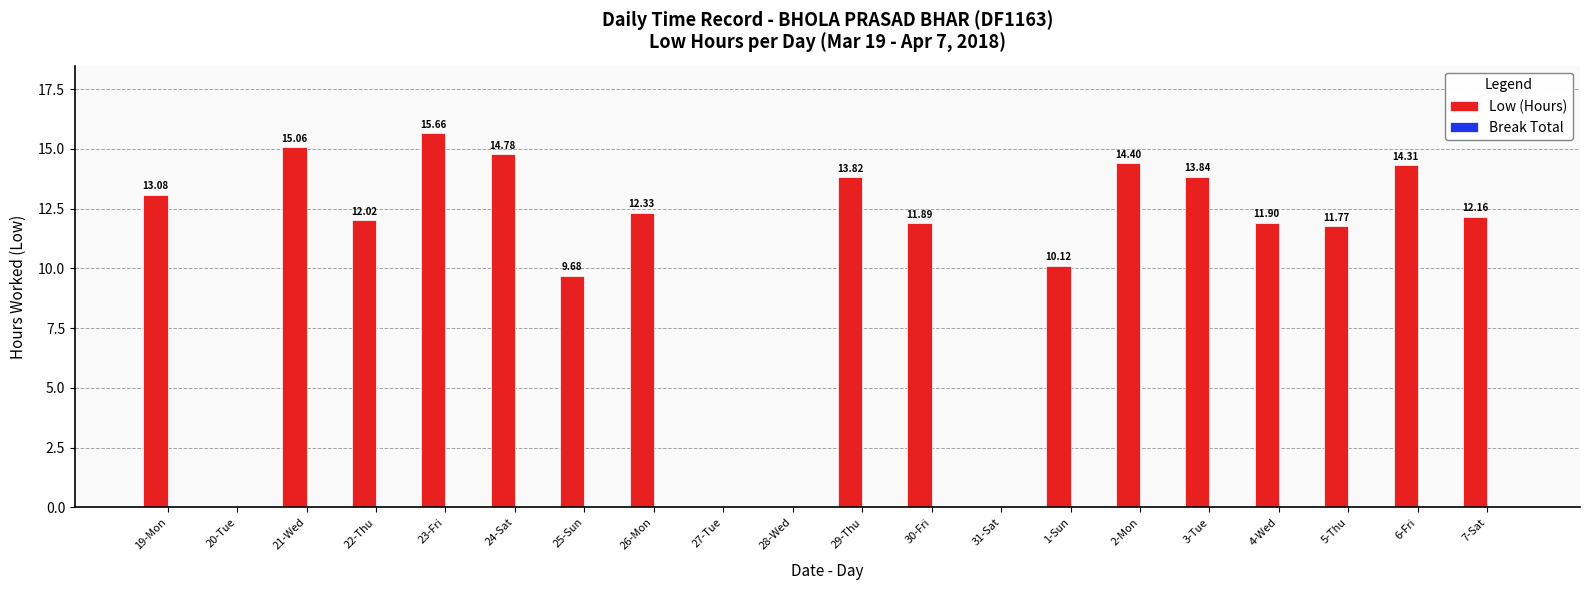

How many categories are shown in the chart?

20